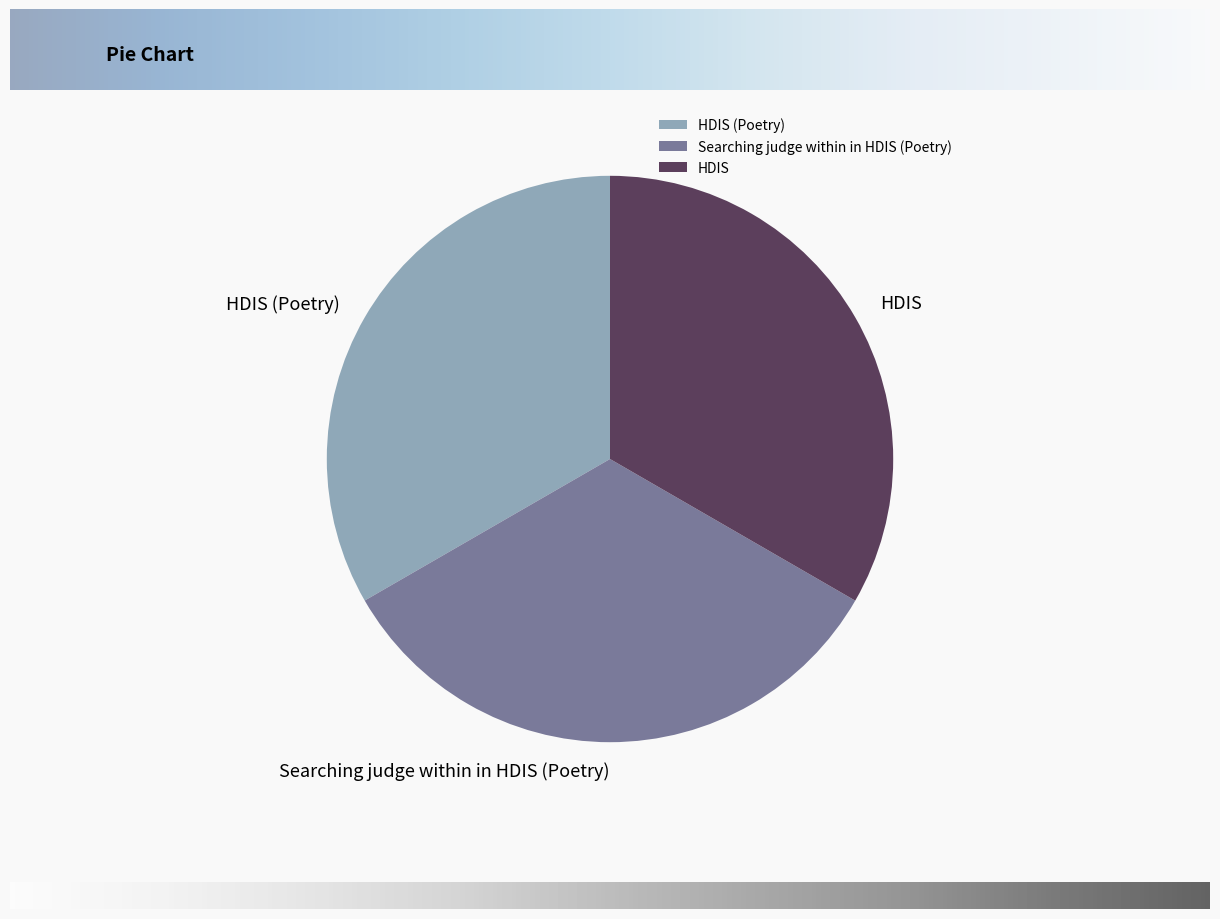

Count the number of slices in the pie.

3